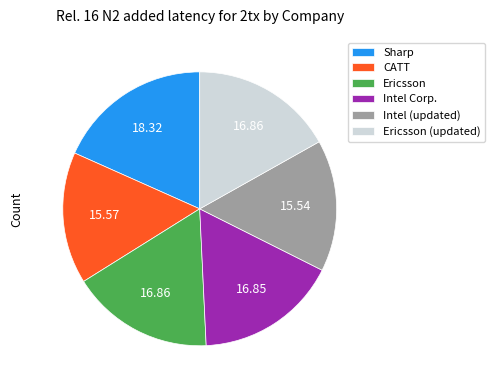

Which slice is the largest?

Sharp